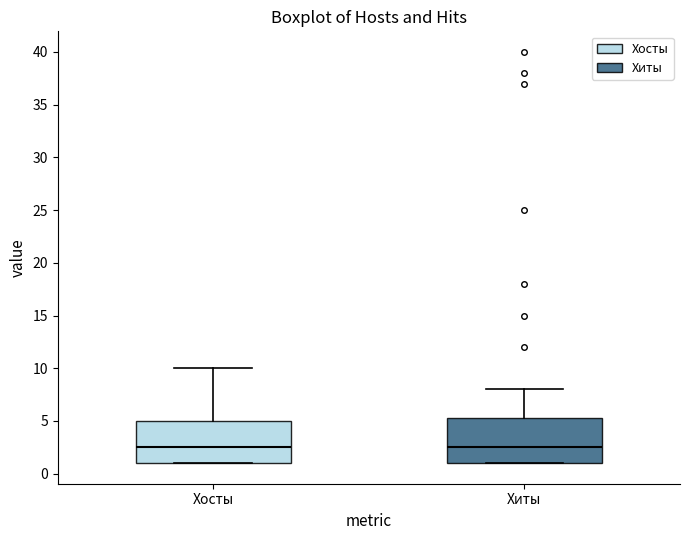

Where is the upper edge of the box for Хиты on the y-axis? The values are not printed on the chart, so give them approximately, as read against the axis.

5.5